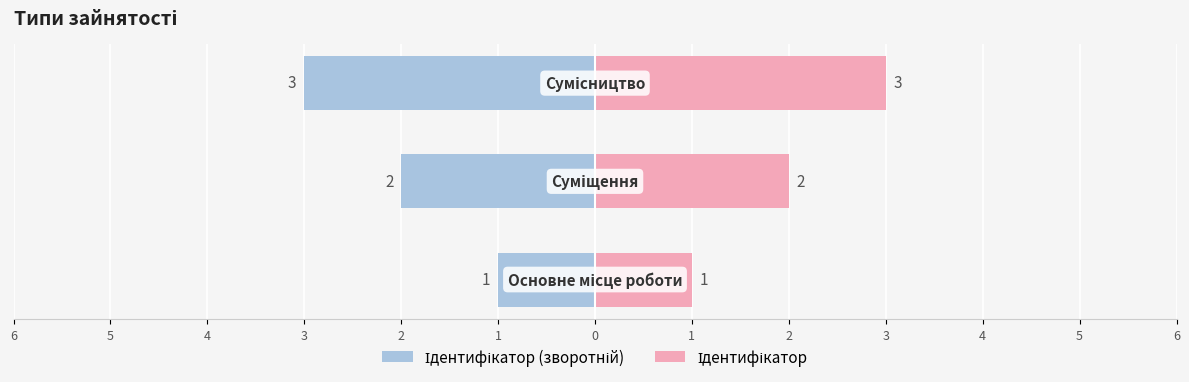

At 5, list the series in order from smallest to largest.

Ідентифікатор (зворотній), Ідентифікатор